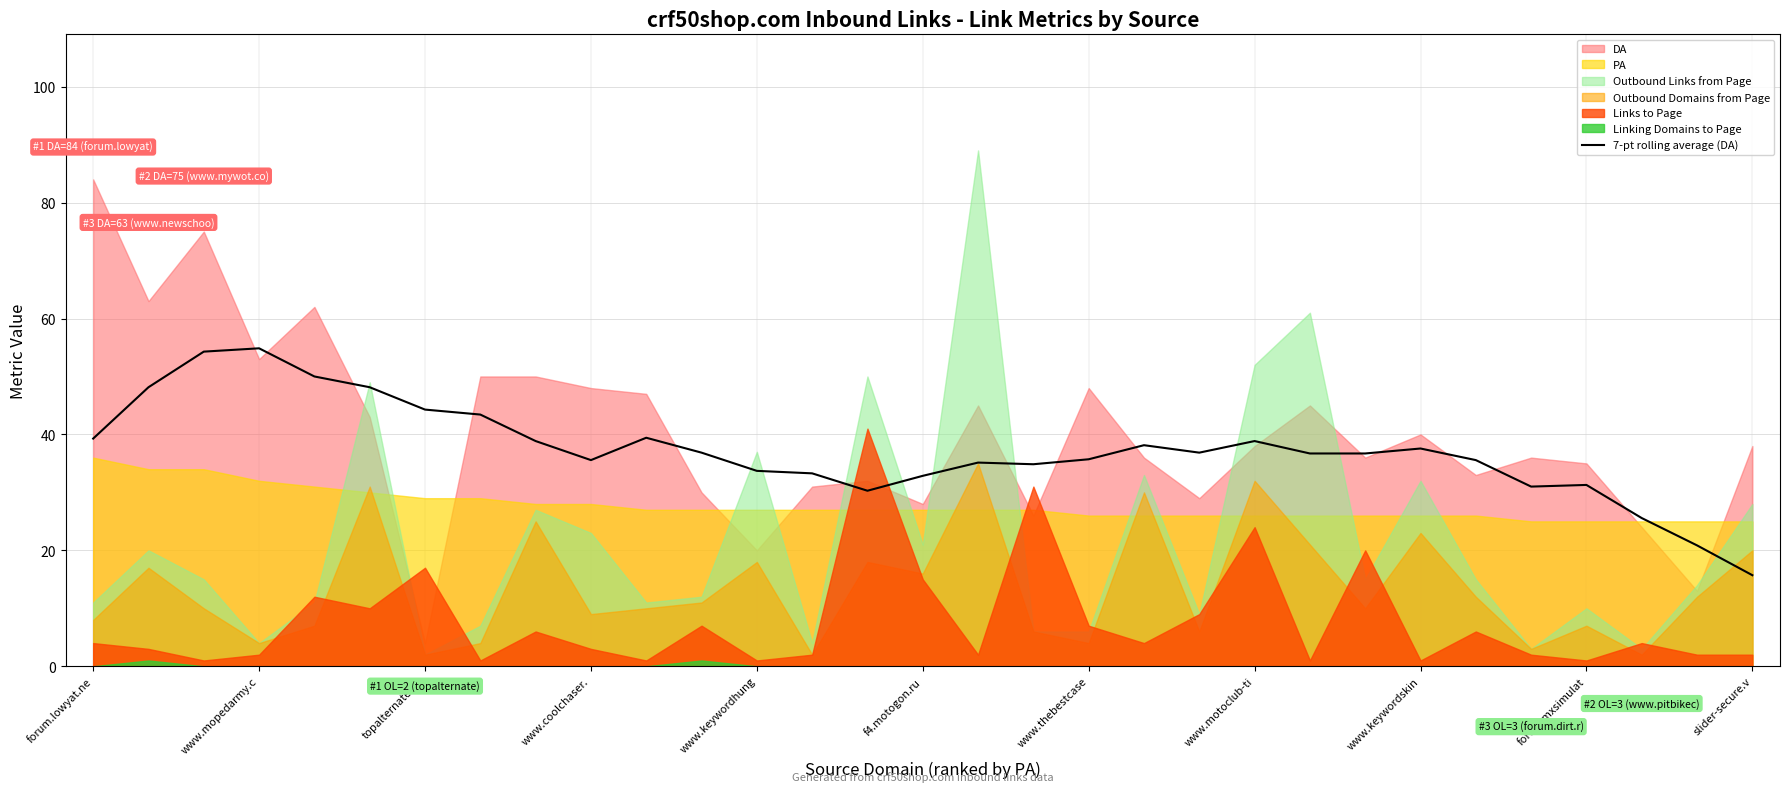

Reading right to left, extract all data points from this chart.

15.7	20.9	25.6	31.3	31.0	35.6	37.6	36.7	36.7	38.9	36.9	38.1	35.7	34.9	35.1	32.9	30.3	33.3	33.7	36.9	39.4	35.6	38.9	43.4	44.3	48.1	50.0	54.9	54.3	48.1	39.3